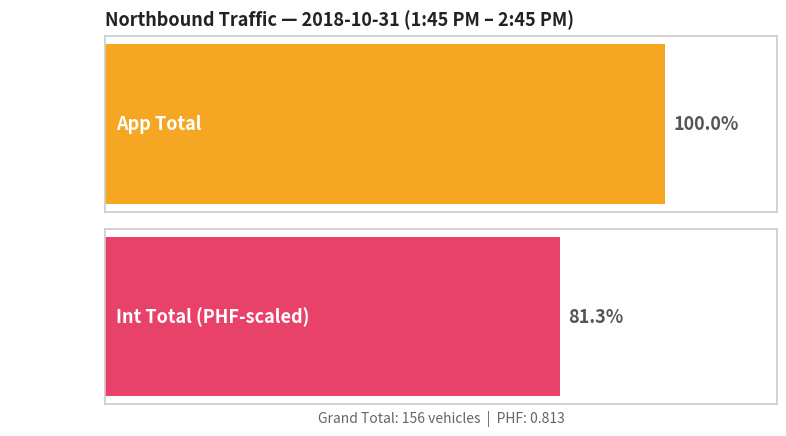

What is the sum of all App Total values?

156